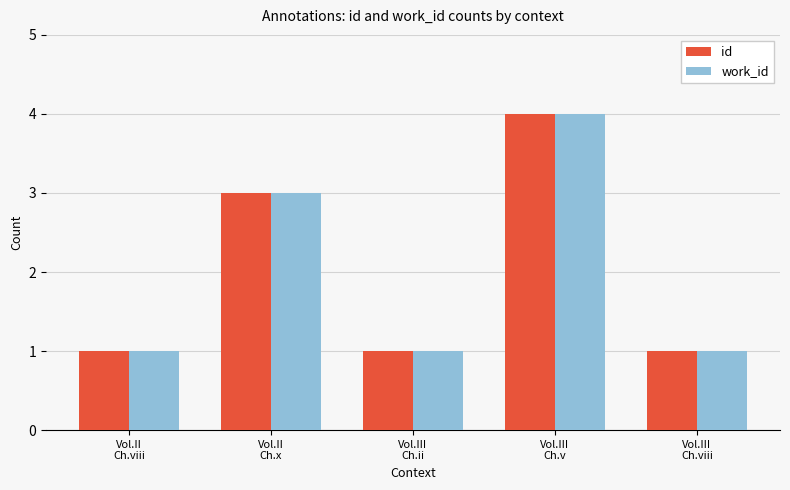

What is the greatest value displayed?

4